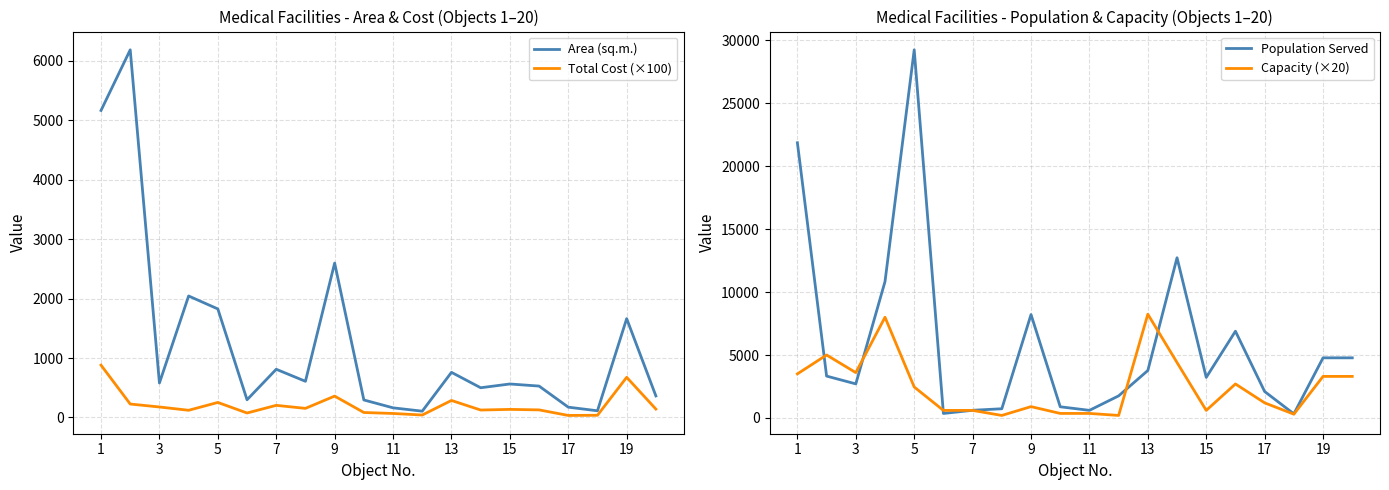

Does the chart have visible grid lines?

Yes